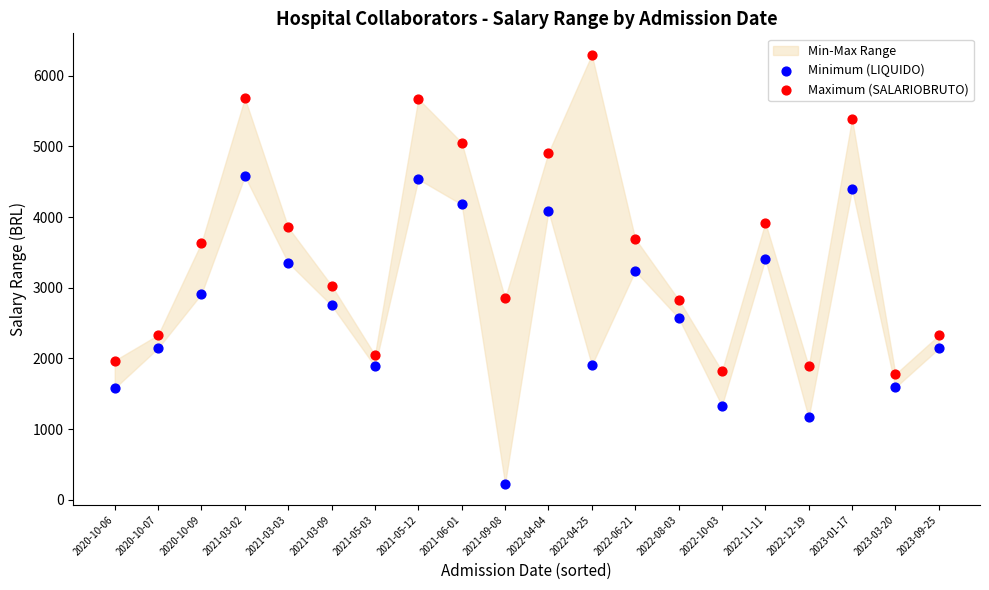

Which series reaches the minimum Y coordinate?

Minimum (LIQUIDO)